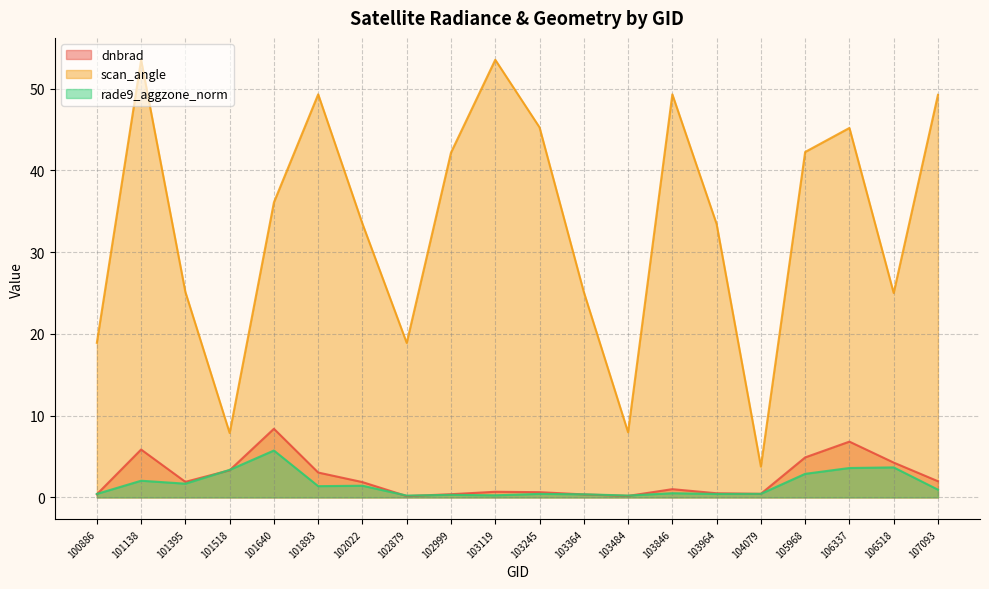

Reading left to right, what are all the values shown in this chart?

dnbrad: 0.4	5.9	1.9	3.3	8.4	3.0	1.9	0.2	0.4	0.7	0.6	0.4	0.2	1.0	0.5	0.4	4.9	6.8	4.3	2.0
scan_angle: 18.9	53.5	25.1	7.9	36.1	49.3	33.5	18.9	42.2	53.5	45.3	25.1	8.0	49.3	33.4	3.8	42.2	45.2	25.0	49.2
rade9_aggzone_norm: 0.4	2.0	1.7	3.4	5.7	1.4	1.4	0.2	0.3	0.3	0.4	0.4	0.2	0.5	0.4	0.4	2.9	3.6	3.7	1.0